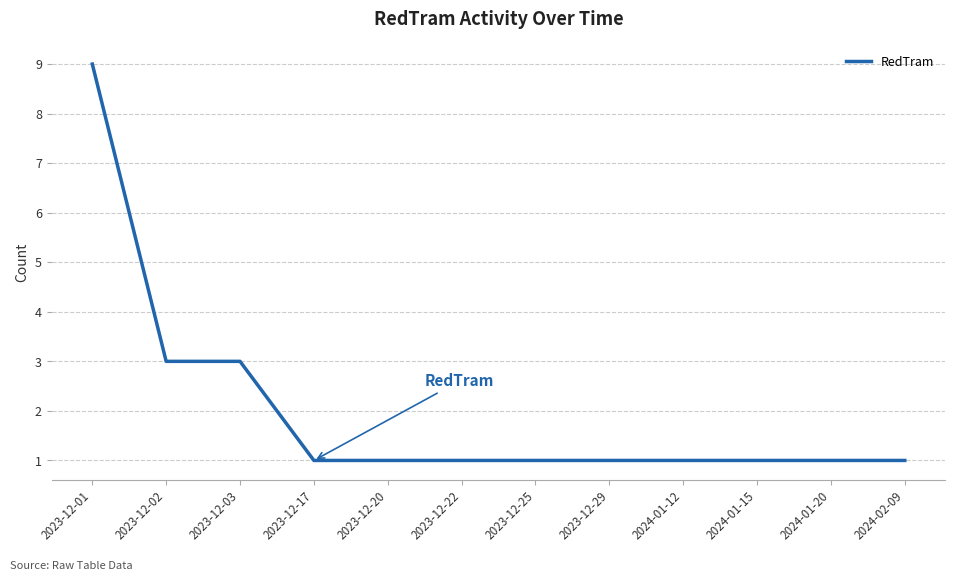

Reading left to right, extract all data points from this chart.

9	3	3	1	1	1	1	1	1	1	1	1